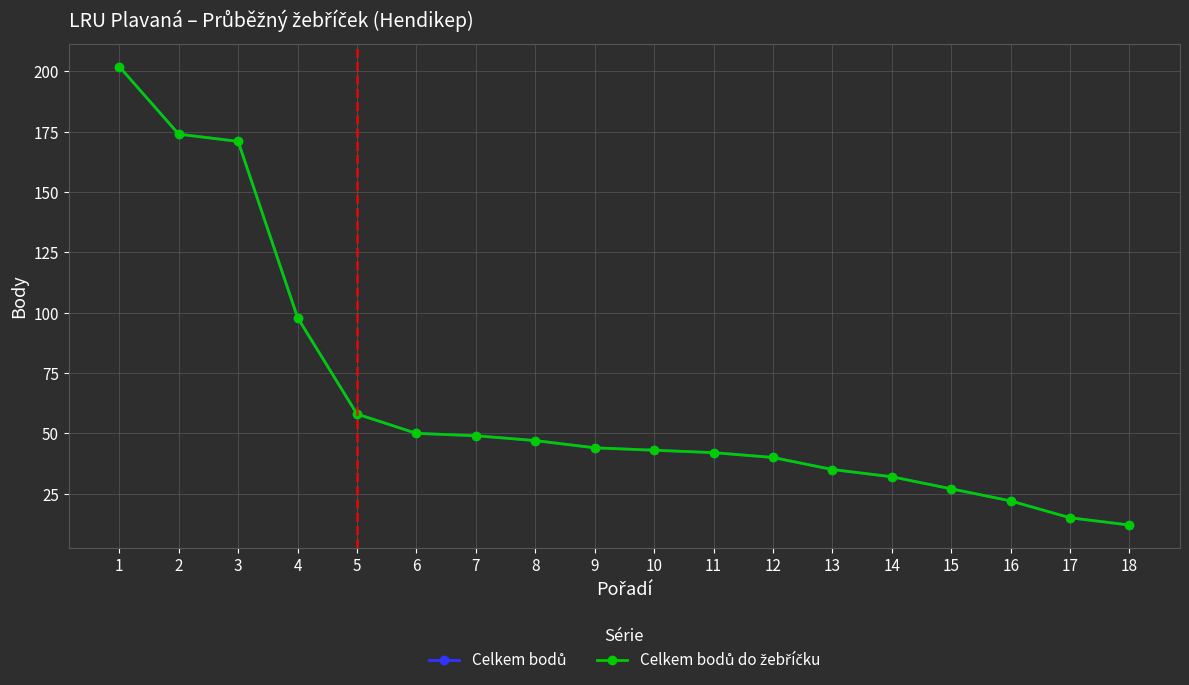

Does the chart display data point markers on the line(s)?

Yes